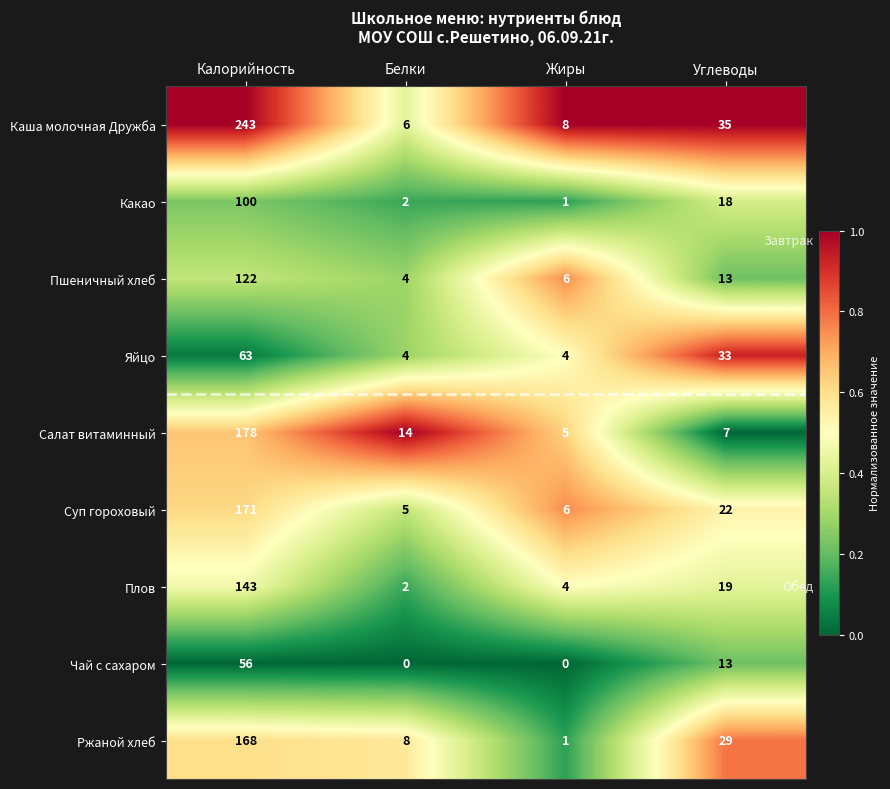

List the series in order of their peak value, lowest first.

Чай с сахаром, Яйцо, Какао, Пшеничный хлеб, Плов, Ржаной хлеб, Суп гороховый, Салат витаминный, Каша молочная Дружба